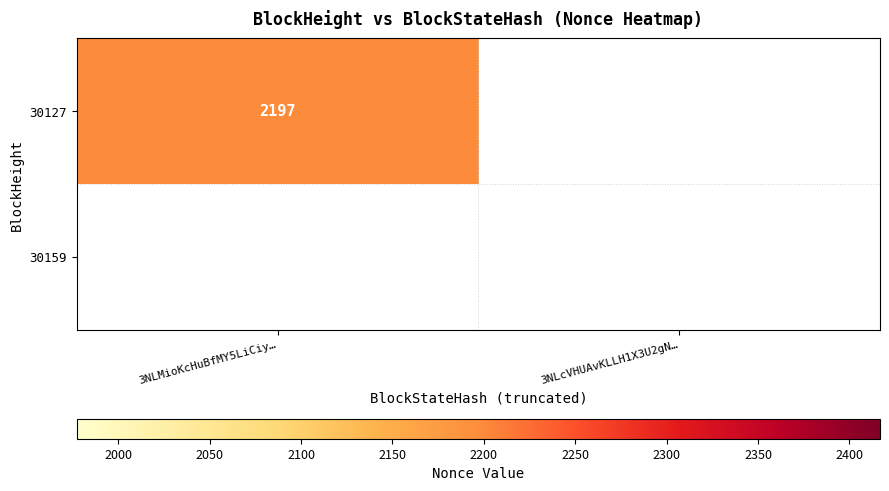

Where is 30159 nearest to the value 0?

30127